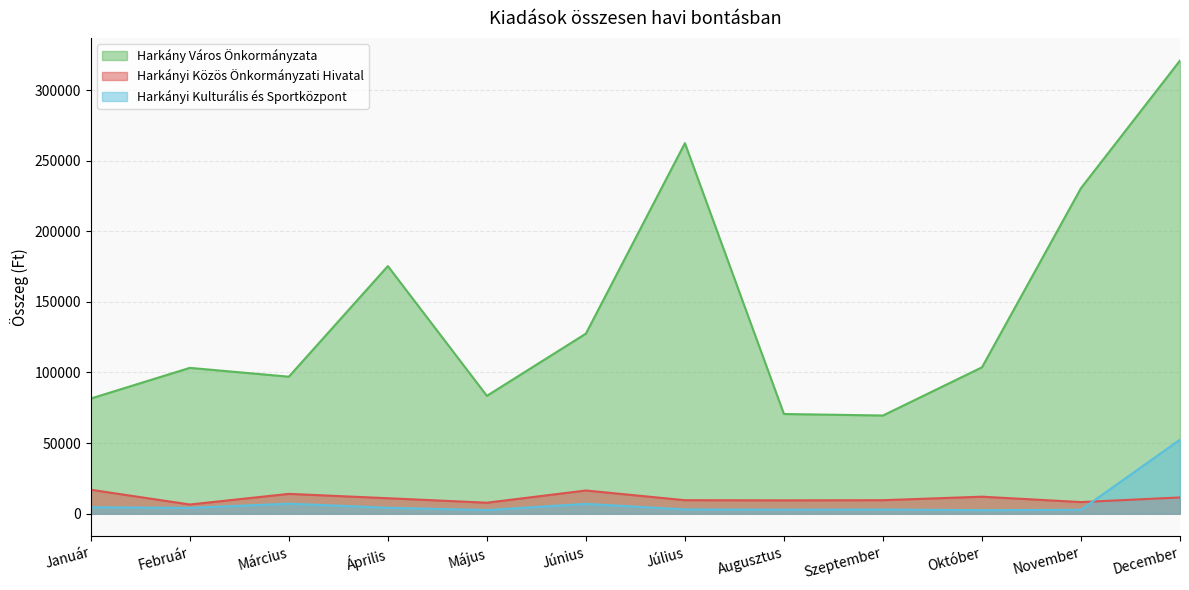

What is the label of the 10th point from the right?

Március